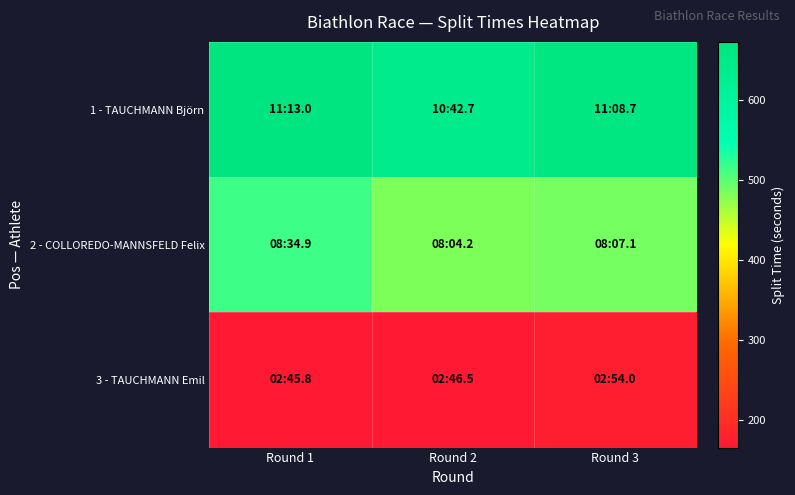

What is the maximum value shown in the chart?

673.0